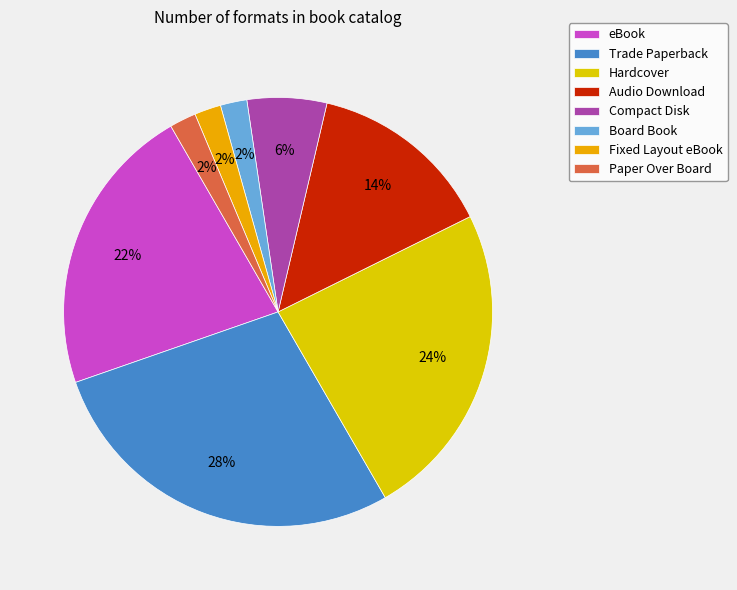

Is the sum of Paper Over Board and eBook greater than half?

No